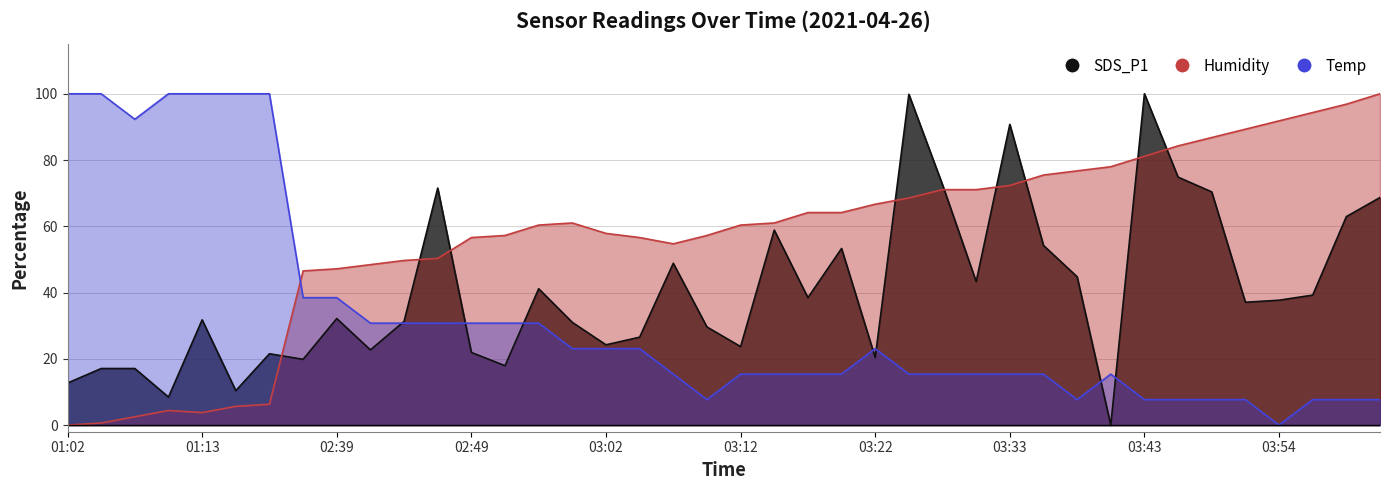

Which has a higher value, 03:35 or 03:12?

03:35